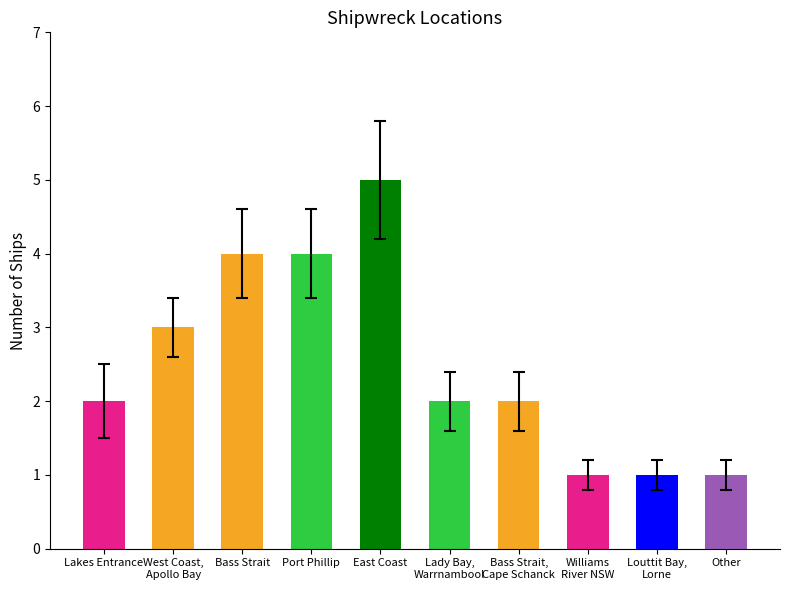

What is the difference between the maximum and second lowest values?

4